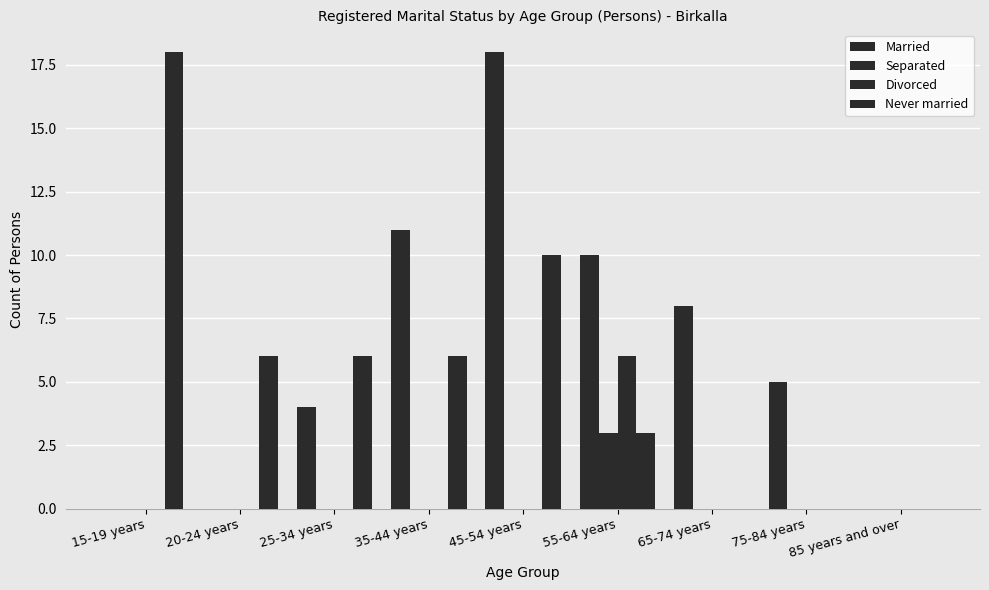

How many groups of bars are there?

9